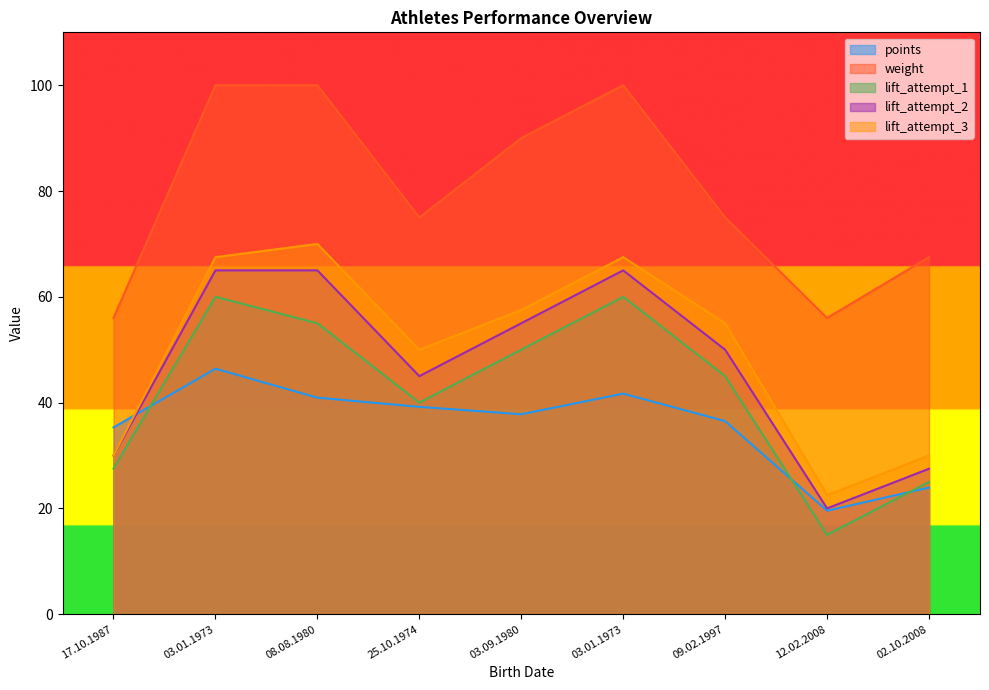

Which series has the largest total across all categories?

weight